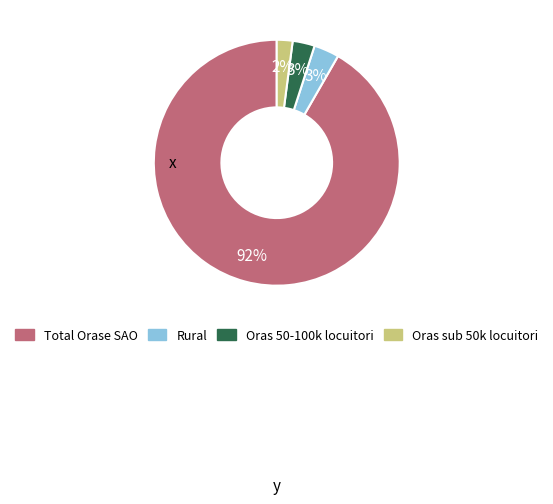

Which slice is the largest?

Total Orase SAO